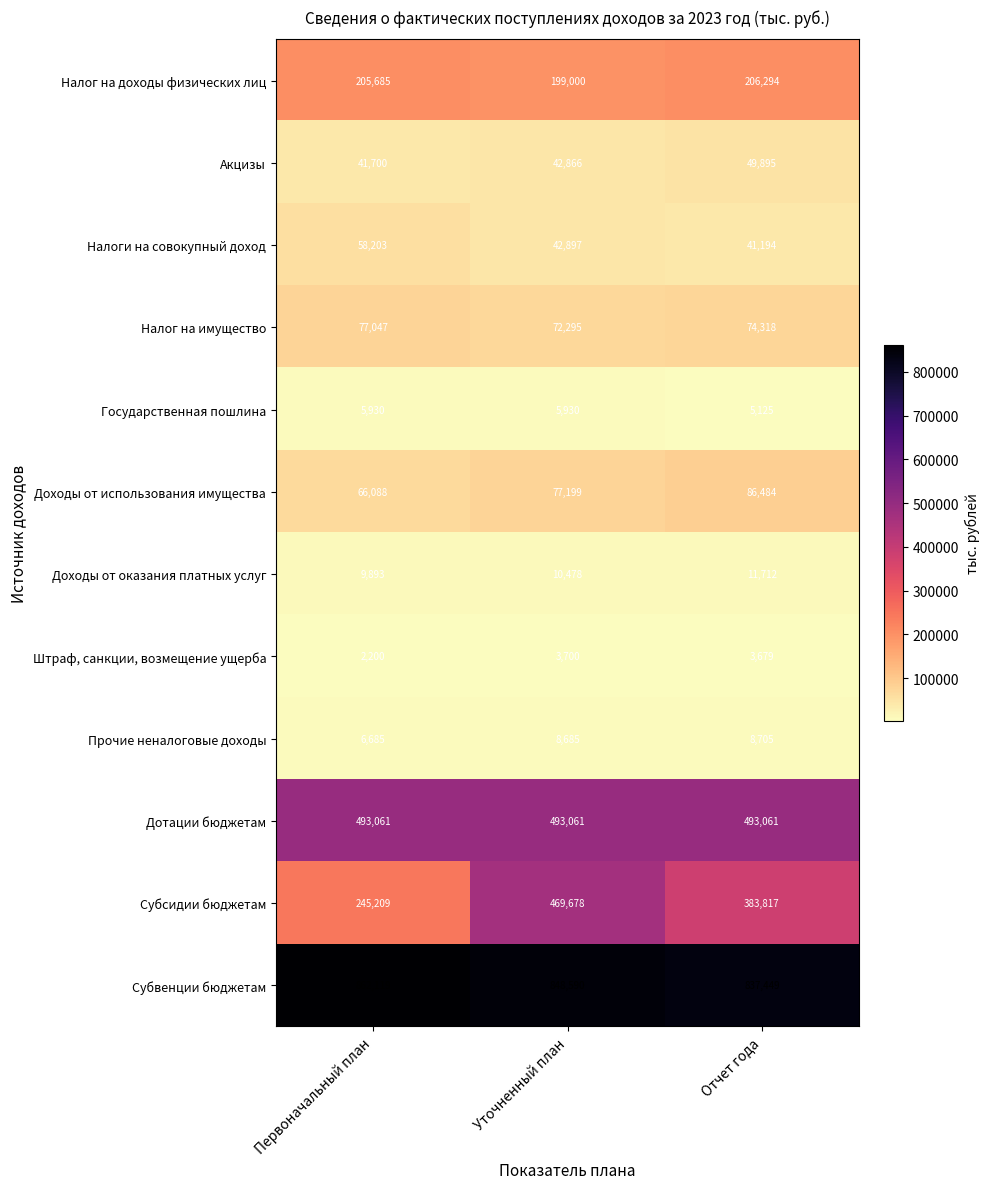

What is the difference between the Субсидии бюджетам values at Уточненный план and Отчет года?

85861